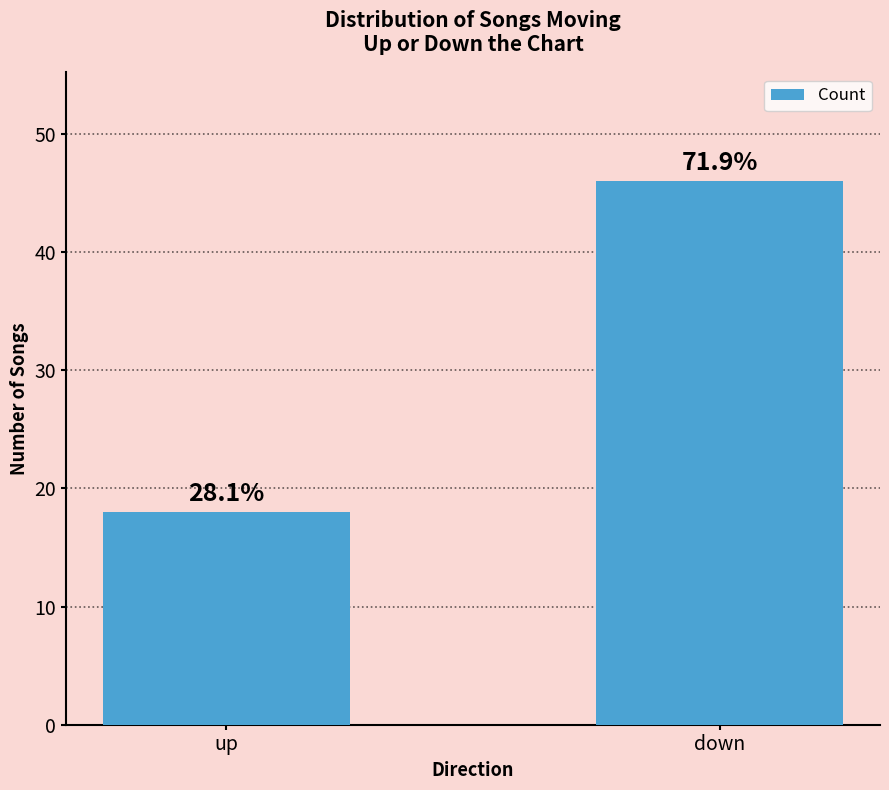

Does the chart contain any negative values?

No